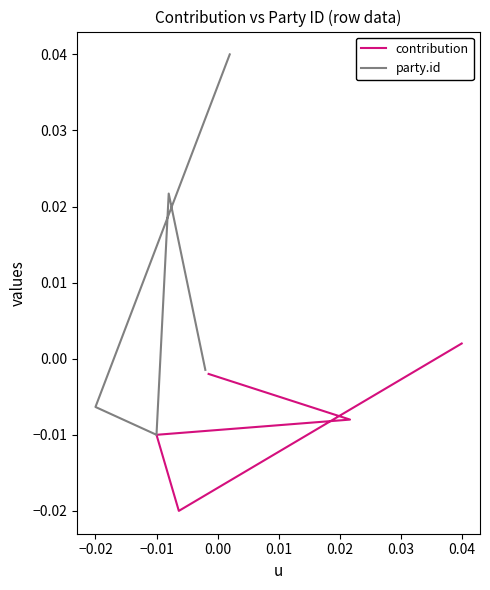

How many positive values does the contribution series have?

1